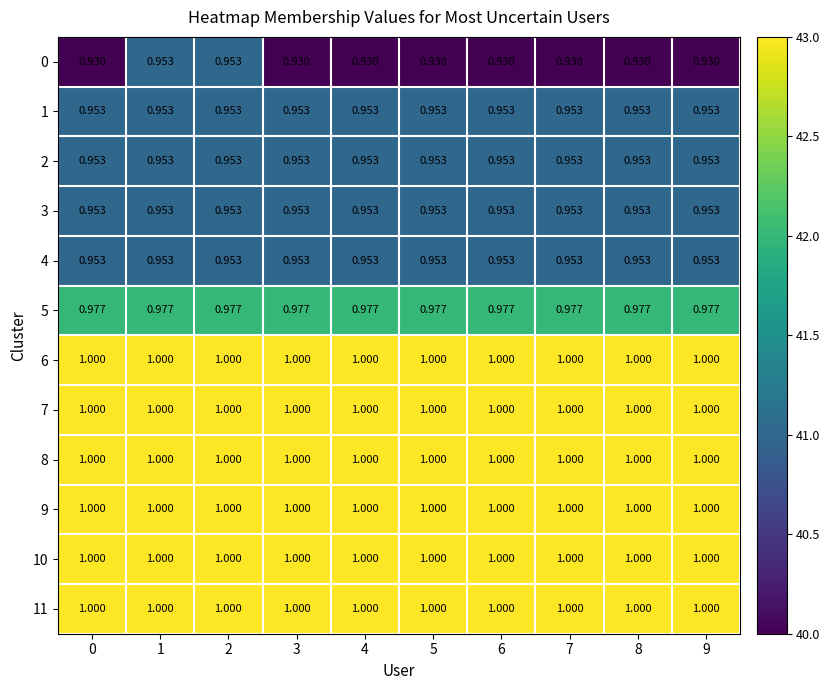

Is the value of 0 at 7 greater than the value of 4 at 3?

No